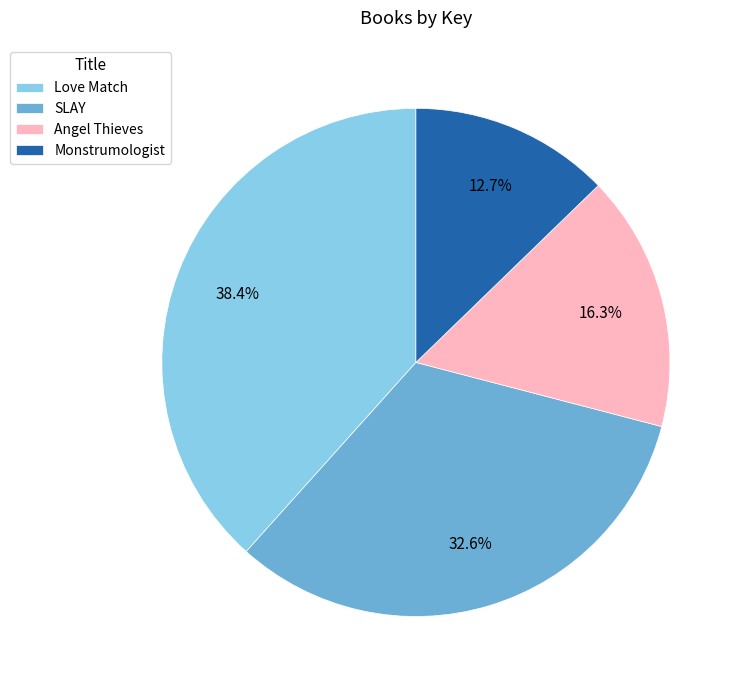

How many segments does this pie chart have?

4